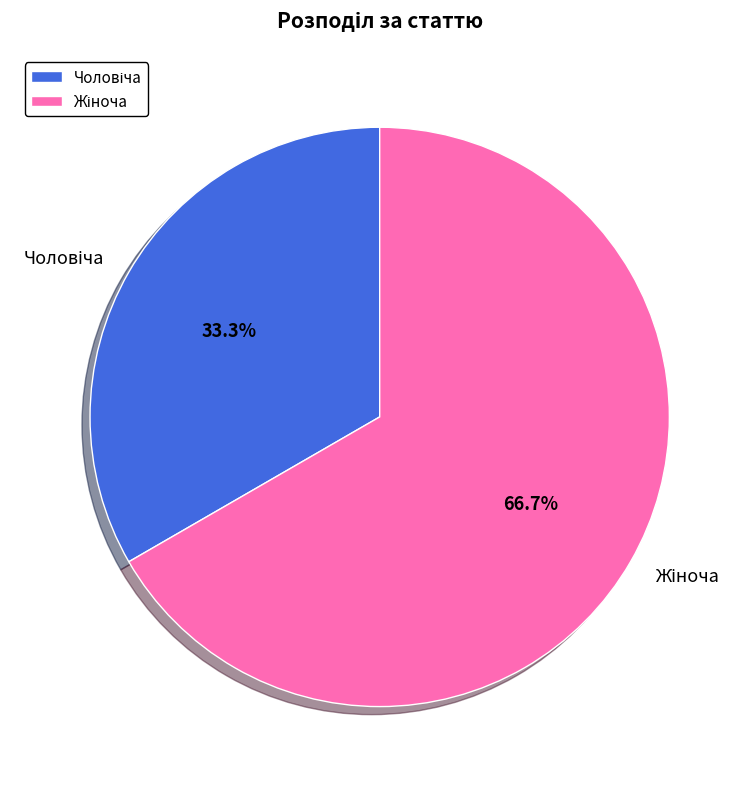

Is there any slice that represents more than half of the pie?

Yes